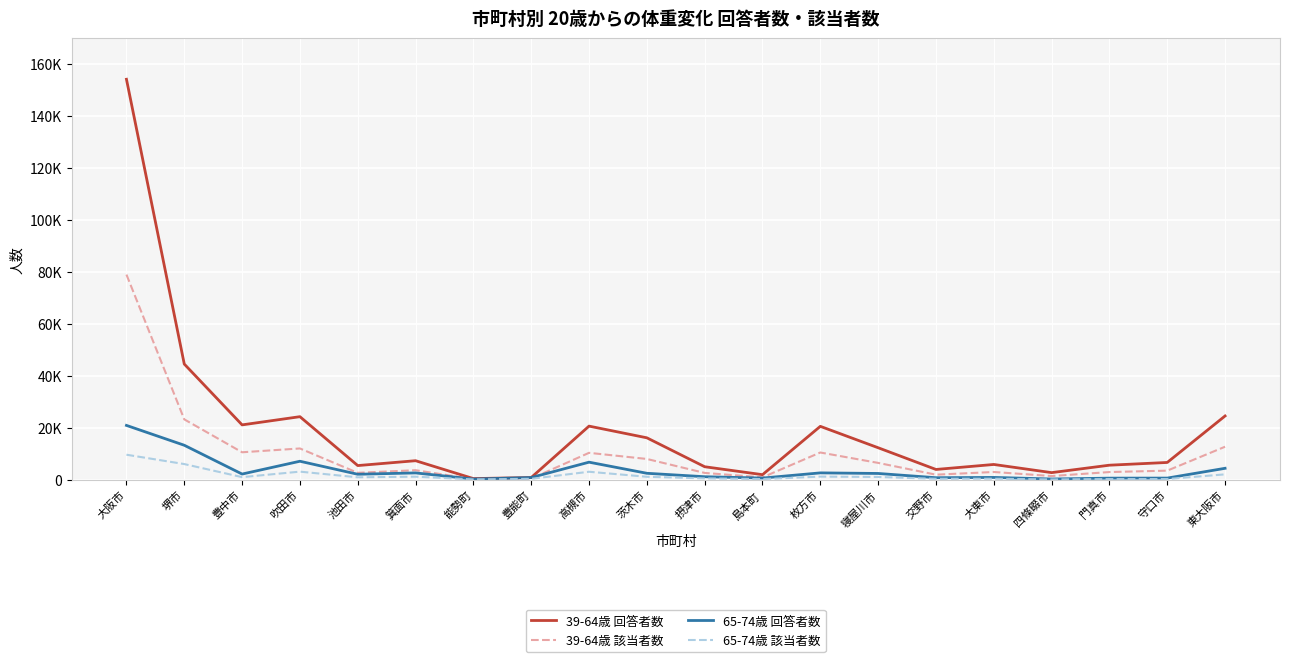

Where does the 39-64歳 該当者数 series first go above 3703?

大阪市